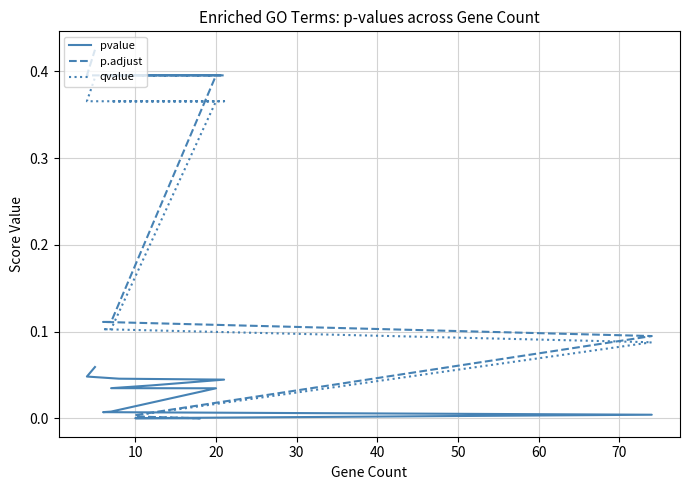

What is the average value of the qvalue series?

0.2